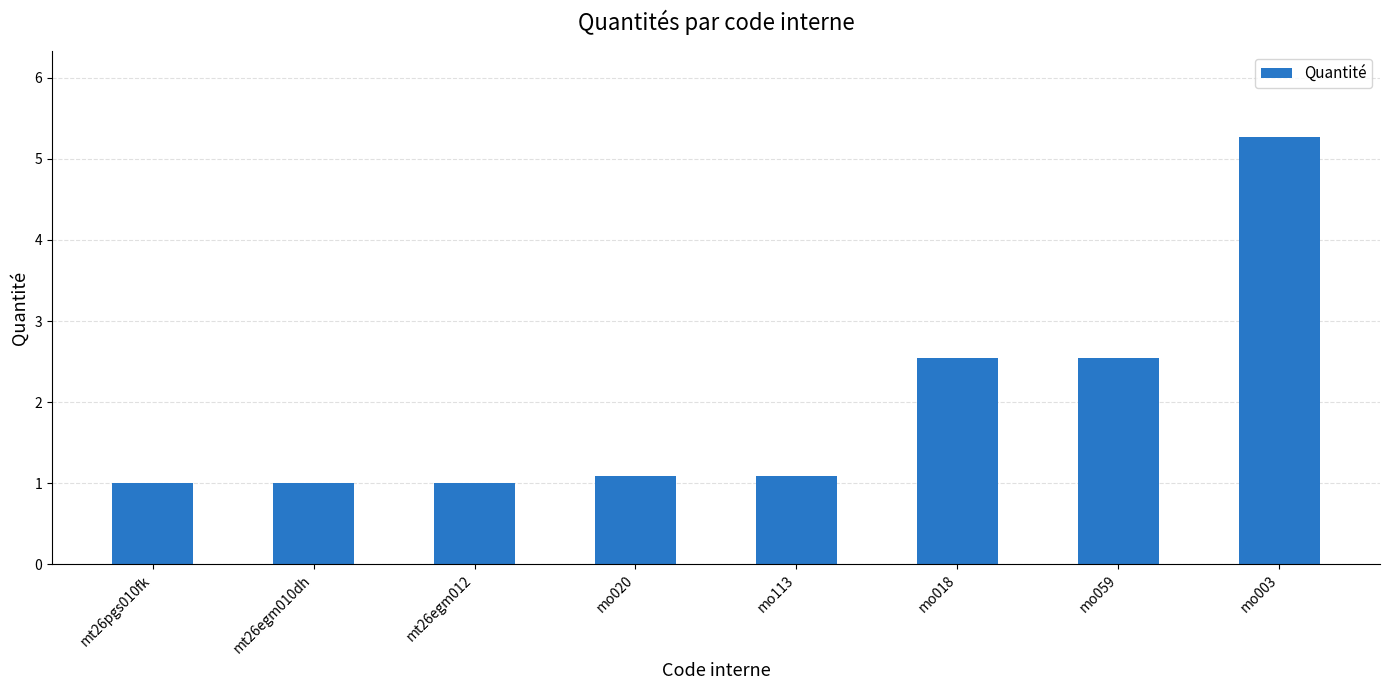

Reading left to right, what are all the values shown in this chart?

1.0	1.0	1.0	1.1	1.1	2.5	2.5	5.3